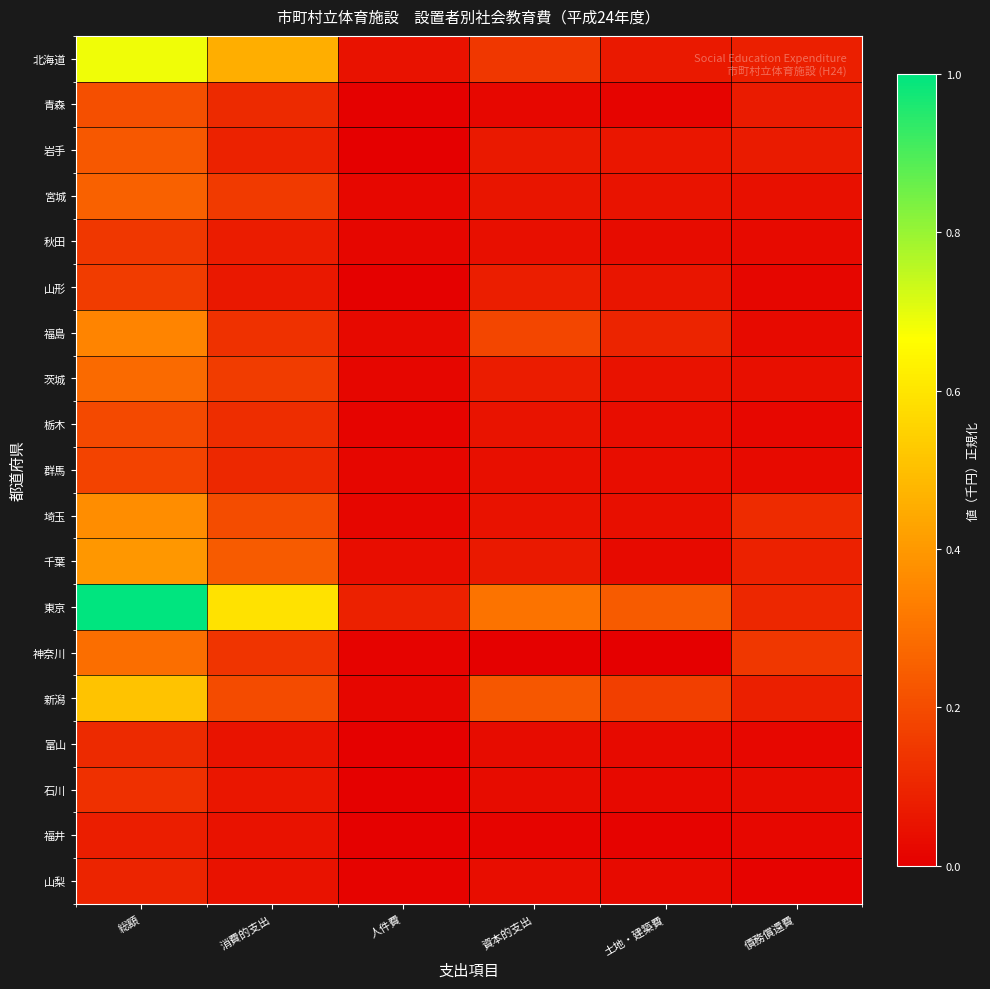

Which has a higher value, 土地・建築費 or 資本的支出?

資本的支出